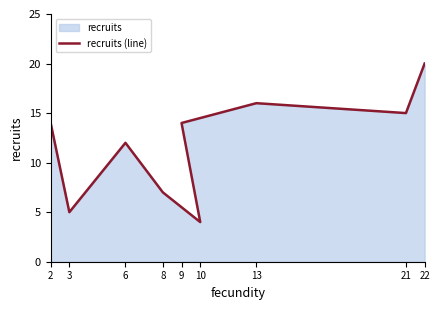

The chart shows a value of 12 at 6. True or false?

True